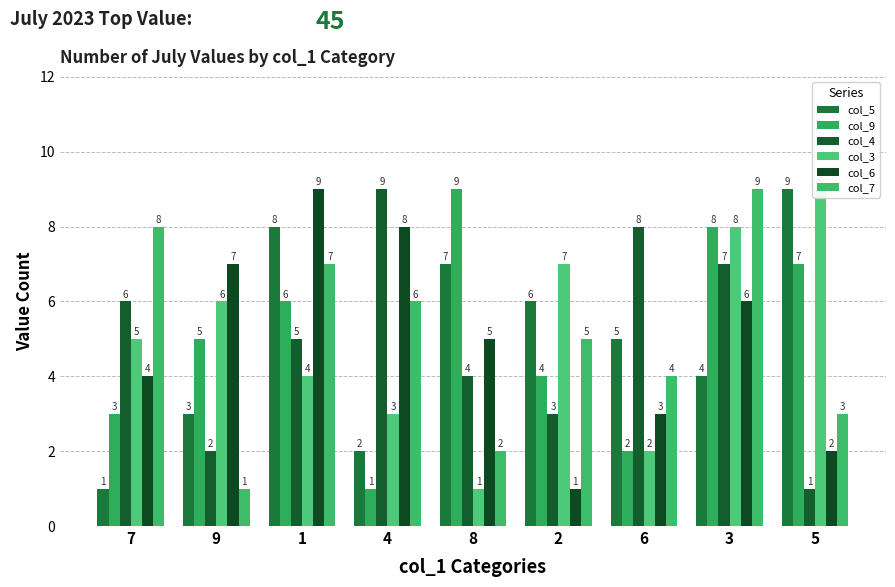

At which category does the chart reach its peak across all series?

5